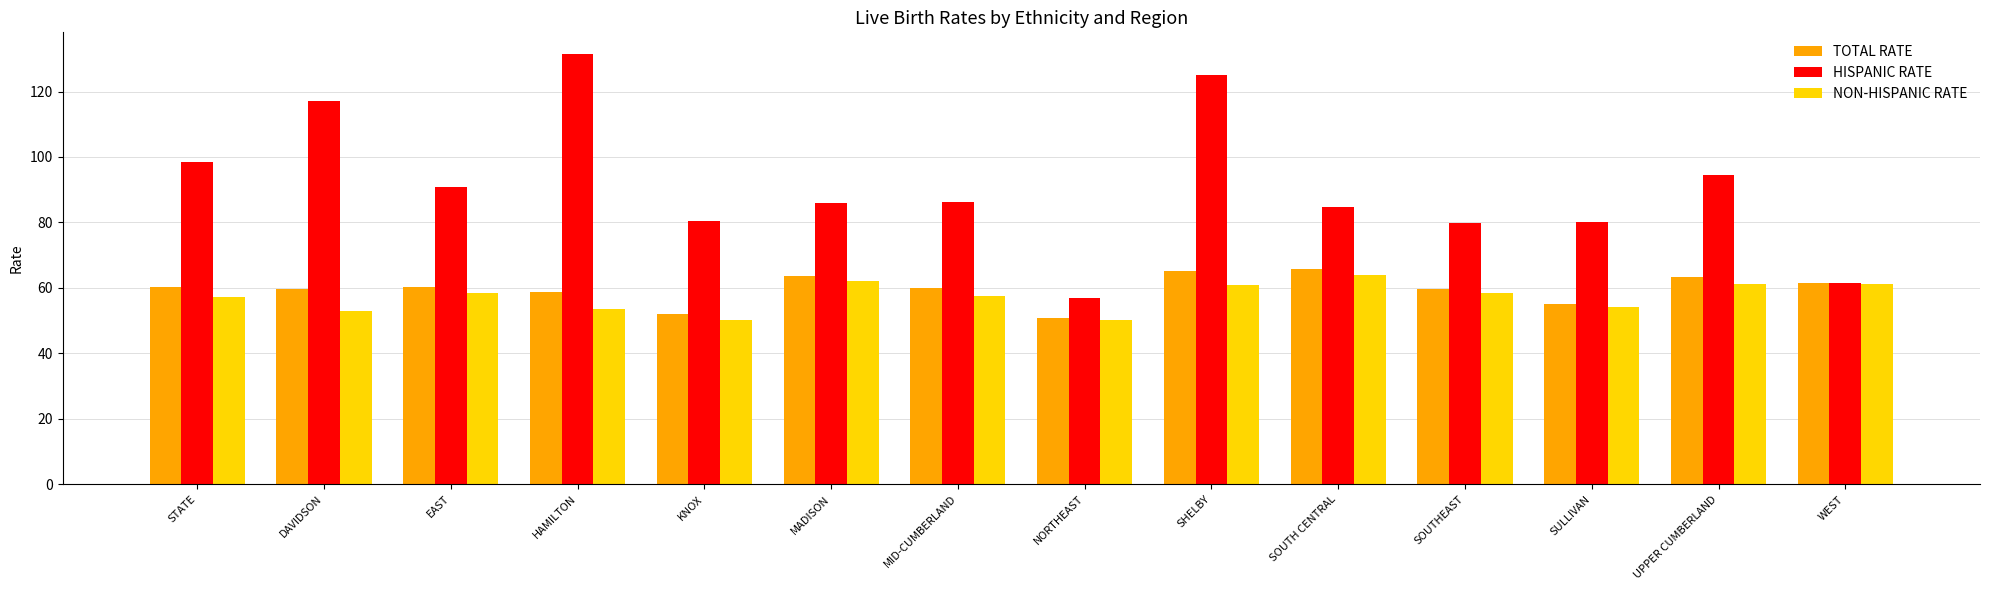

Rank the series by their maximum value, from highest to lowest.

HISPANIC RATE, TOTAL RATE, NON-HISPANIC RATE